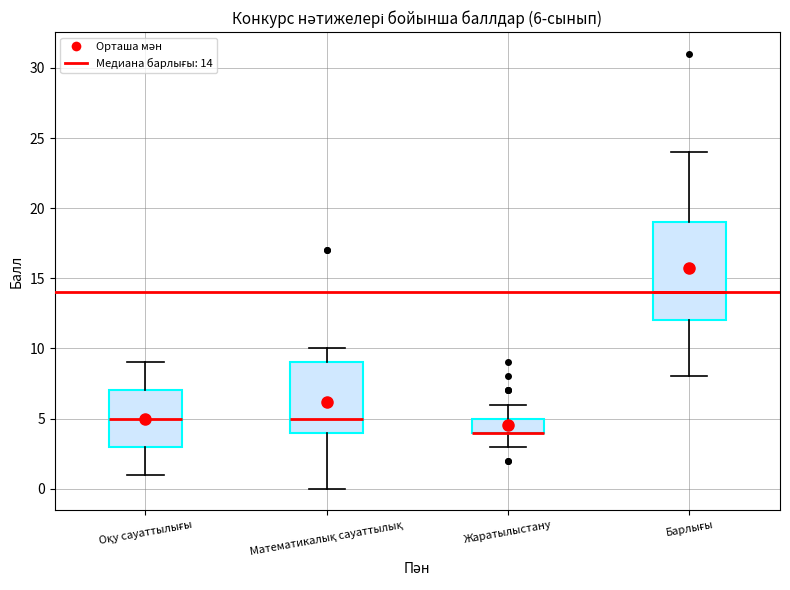

Comparing the boxes themselves (not the whiskers), which one is the tallest?

Барлығы